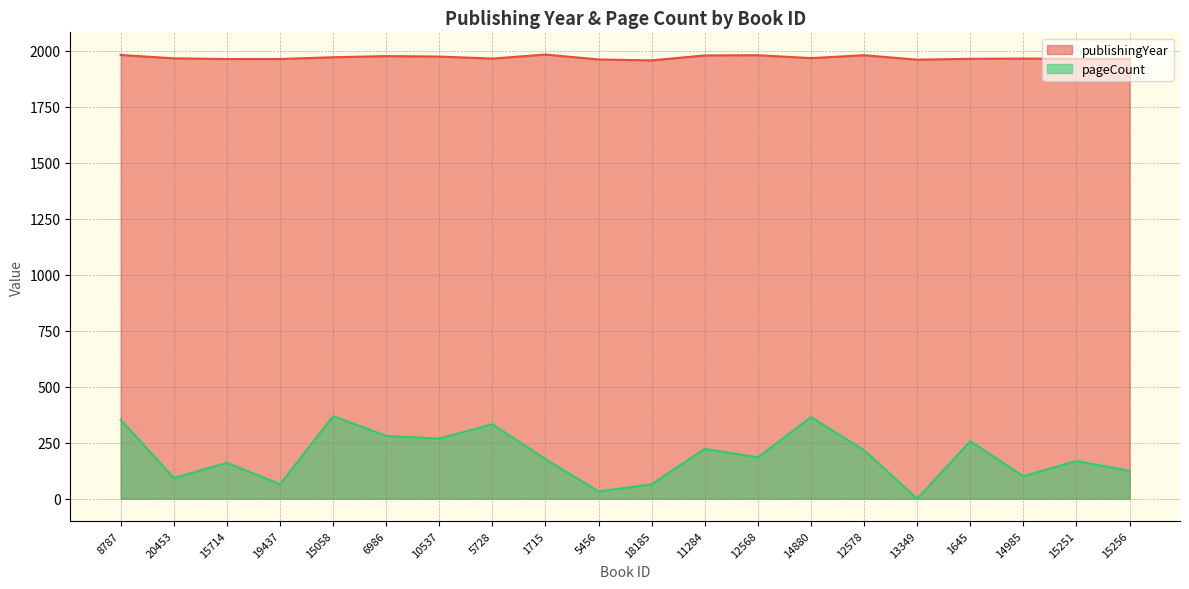

How many series are shown in this chart?

2